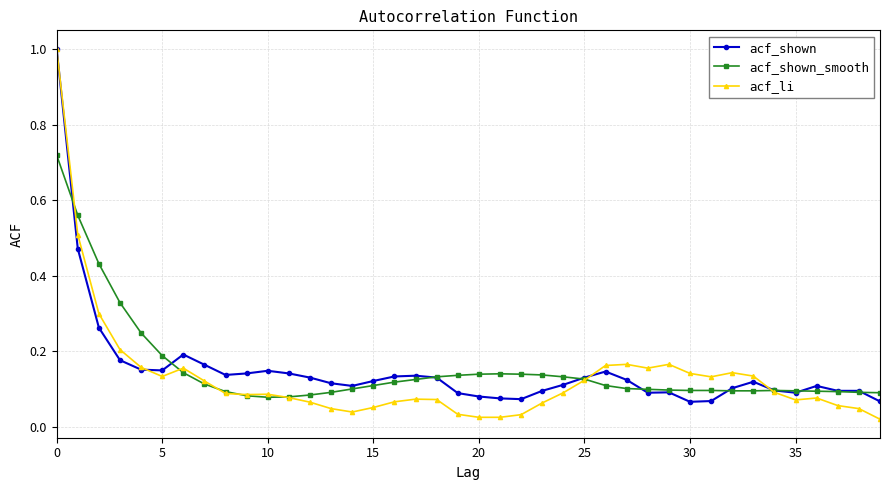

What is the value of the acf_li point at the 1st from the left?

1.0